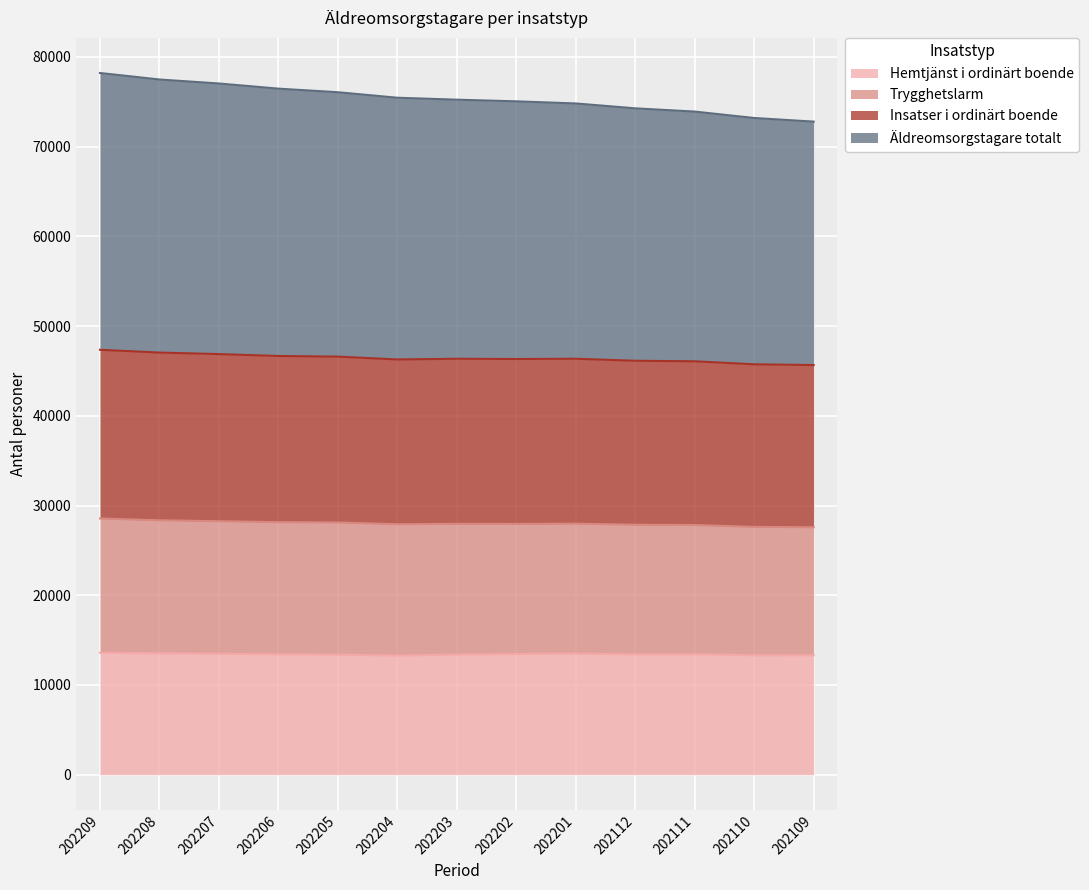

What is the minimum value for Hemtjänst i ordinärt boende?

13279